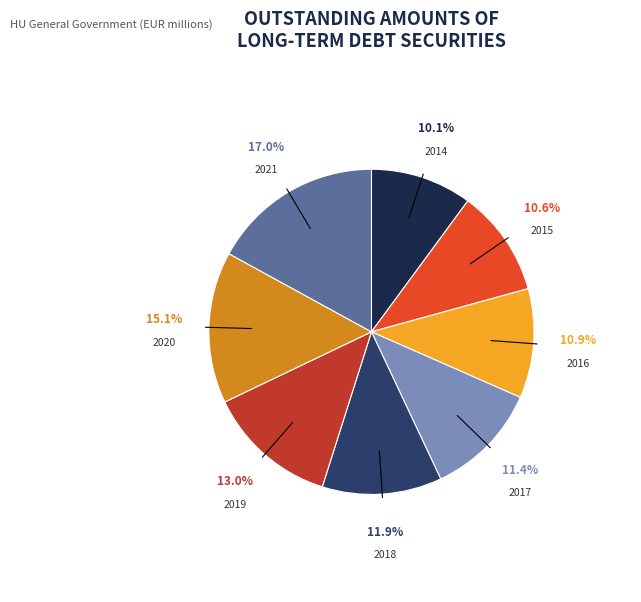

What percentage do 2021 and 2020 together represent?

32.1%